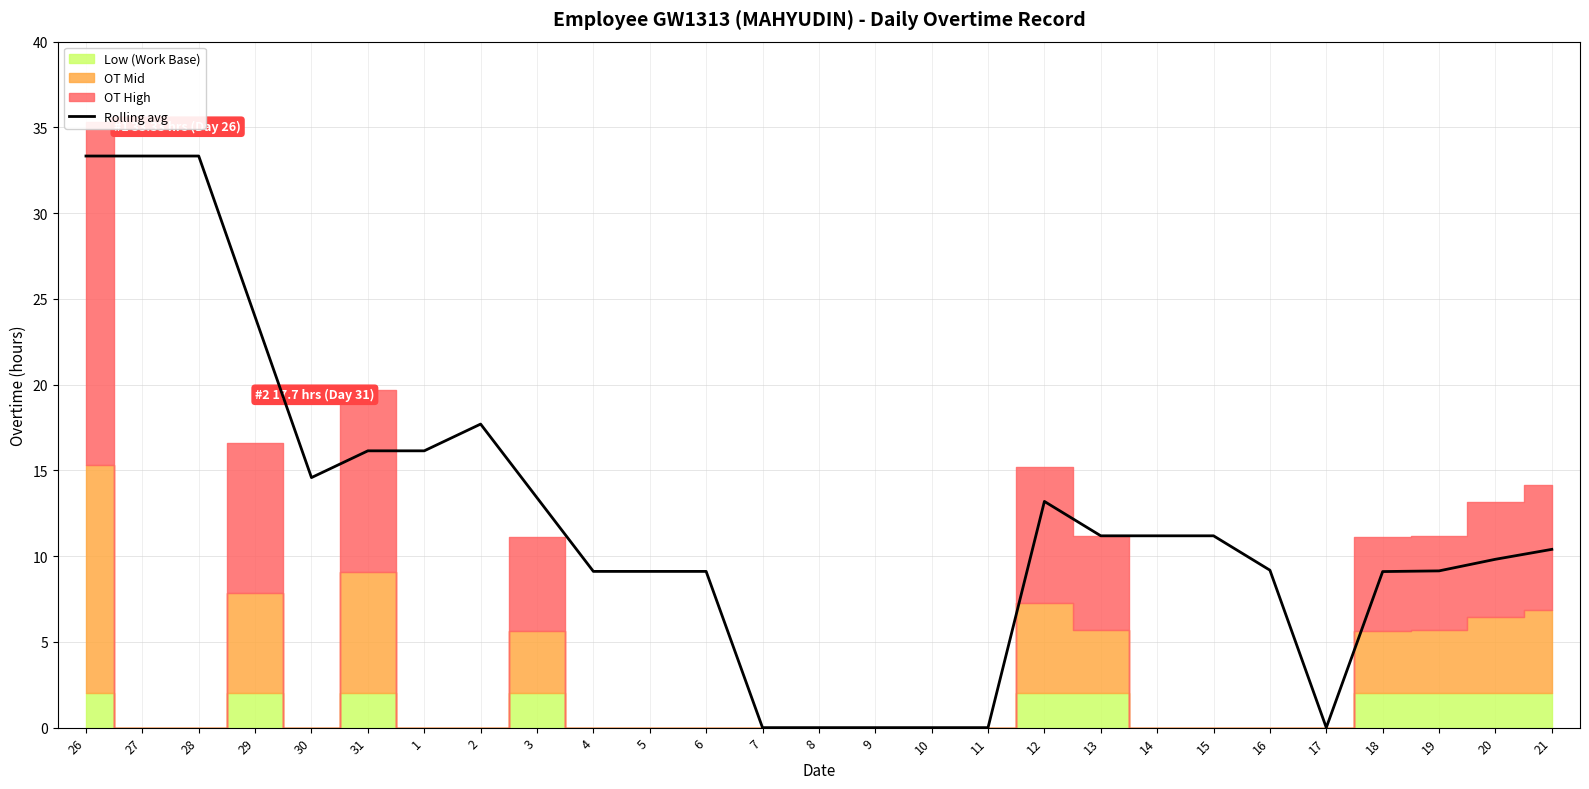

How many values are above zero?

21